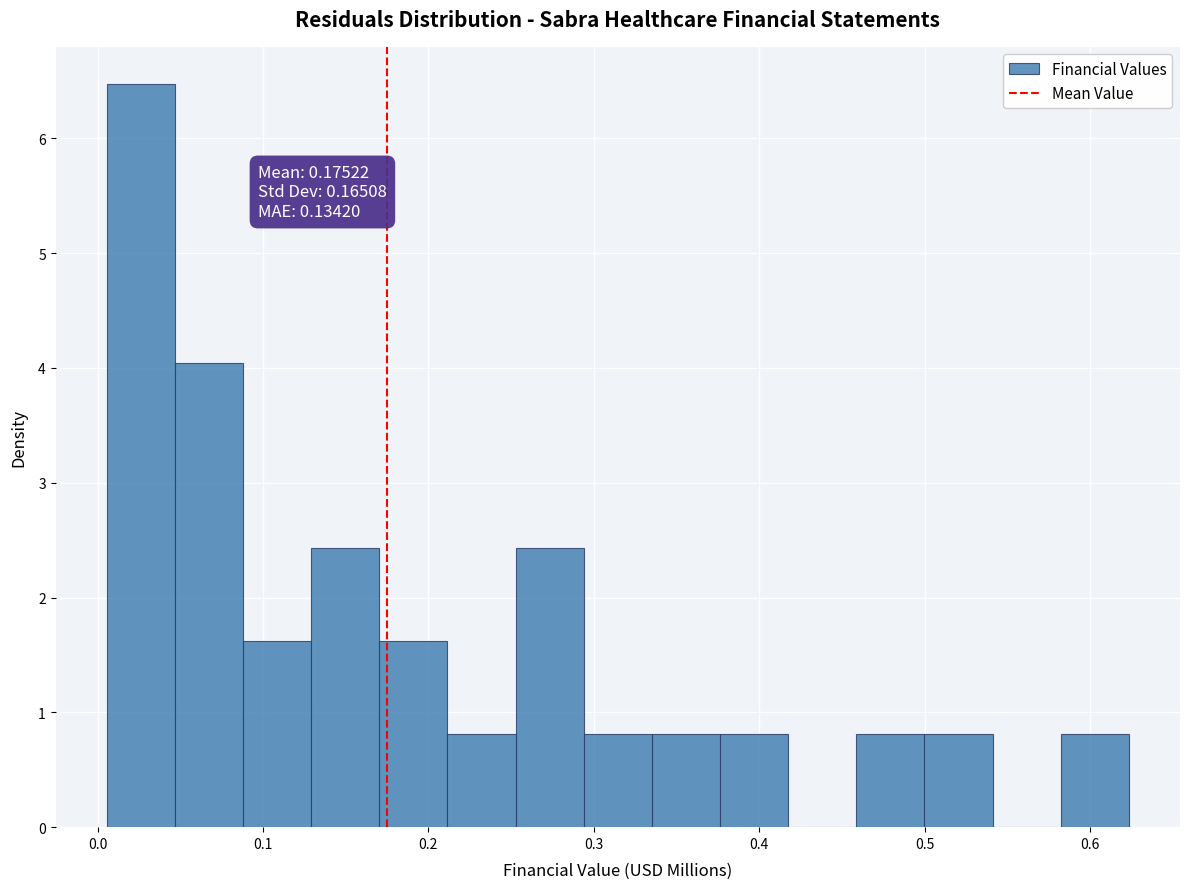

Over which range of the x-axis is the bar tallest?

0.01 to 0.05